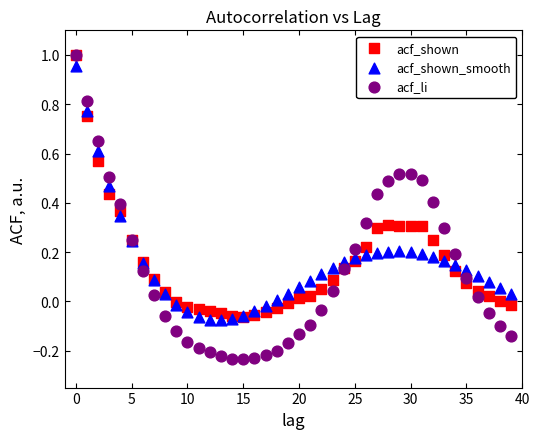

Which series contains the lowest Y value?

acf_li